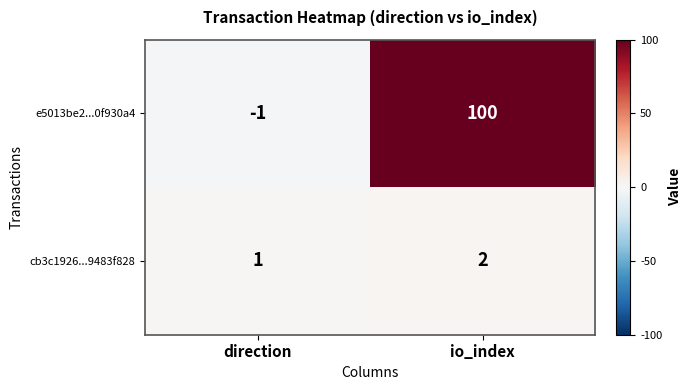

True or false: e5013be2...0f930a4 has a value of -1 at direction.

True